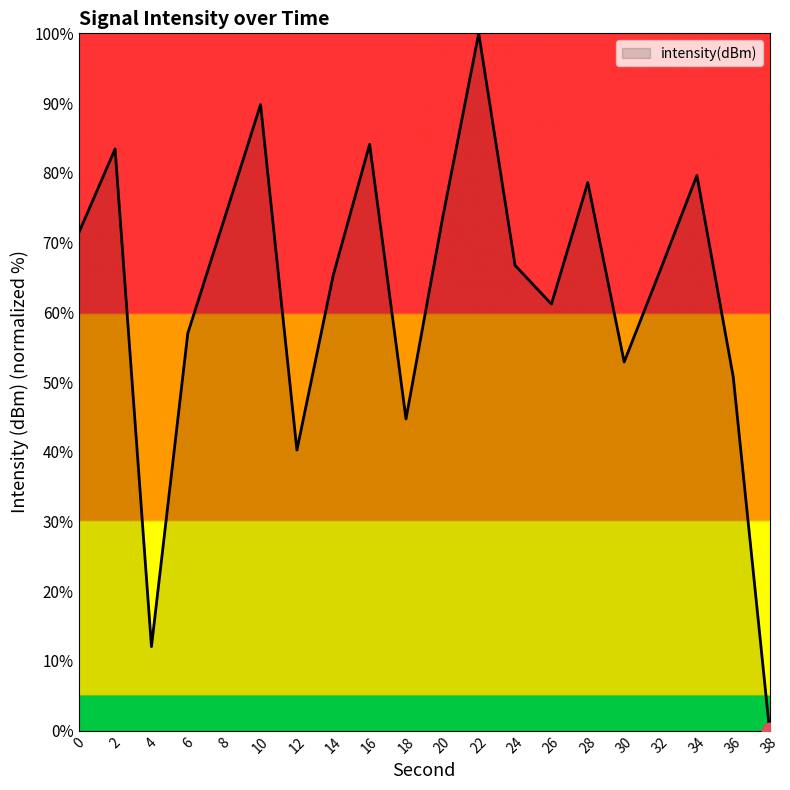

Is it true that the value at 2 is 118.2?

False